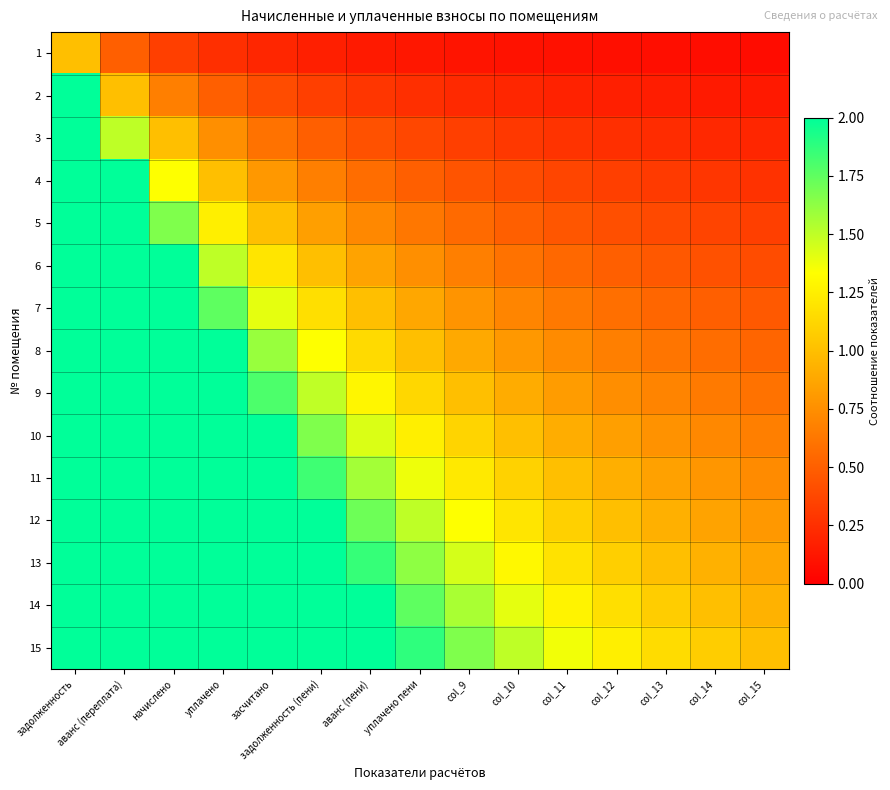

Reading right to left, transcribe all the data shown in this chart.

1: col_15=0.1	col_14=0.1	col_13=0.1	col_12=0.1	col_11=0.1	col_10=0.1	col_9=0.1	уплачено пени=0.1	аванс (пени)=0.1	задолженность (пени)=0.2	засчитано=0.2	уплачено=0.2	начислено=0.3	аванс (переплата)=0.5	задолженность=1.0
2: col_15=0.1	col_14=0.1	col_13=0.2	col_12=0.2	col_11=0.2	col_10=0.2	col_9=0.2	уплачено пени=0.2	аванс (пени)=0.3	задолженность (пени)=0.3	засчитано=0.4	уплачено=0.5	начислено=0.7	аванс (переплата)=1.0	задолженность=2.0
3: col_15=0.2	col_14=0.2	col_13=0.2	col_12=0.2	col_11=0.3	col_10=0.3	col_9=0.3	уплачено пени=0.4	аванс (пени)=0.4	задолженность (пени)=0.5	засчитано=0.6	уплачено=0.8	начислено=1.0	аванс (переплата)=1.5	задолженность=3.0
4: col_15=0.3	col_14=0.3	col_13=0.3	col_12=0.3	col_11=0.4	col_10=0.4	col_9=0.4	уплачено пени=0.5	аванс (пени)=0.6	задолженность (пени)=0.7	засчитано=0.8	уплачено=1.0	начислено=1.3	аванс (переплата)=2.0	задолженность=4.0
5: col_15=0.3	col_14=0.4	col_13=0.4	col_12=0.4	col_11=0.5	col_10=0.5	col_9=0.6	уплачено пени=0.6	аванс (пени)=0.7	задолженность (пени)=0.8	засчитано=1.0	уплачено=1.2	начислено=1.7	аванс (переплата)=2.5	задолженность=5.0
6: col_15=0.4	col_14=0.4	col_13=0.5	col_12=0.5	col_11=0.5	col_10=0.6	col_9=0.7	уплачено пени=0.8	аванс (пени)=0.9	задолженность (пени)=1.0	засчитано=1.2	уплачено=1.5	начислено=2.0	аванс (переплата)=3.0	задолженность=6.0
7: col_15=0.5	col_14=0.5	col_13=0.5	col_12=0.6	col_11=0.6	col_10=0.7	col_9=0.8	уплачено пени=0.9	аванс (пени)=1.0	задолженность (пени)=1.2	засчитано=1.4	уплачено=1.8	начислено=2.3	аванс (переплата)=3.5	задолженность=7.0
8: col_15=0.5	col_14=0.6	col_13=0.6	col_12=0.7	col_11=0.7	col_10=0.8	col_9=0.9	уплачено пени=1.0	аванс (пени)=1.1	задолженность (пени)=1.3	засчитано=1.6	уплачено=2.0	начислено=2.7	аванс (переплата)=4.0	задолженность=8.0
9: col_15=0.6	col_14=0.6	col_13=0.7	col_12=0.7	col_11=0.8	col_10=0.9	col_9=1.0	уплачено пени=1.1	аванс (пени)=1.3	задолженность (пени)=1.5	засчитано=1.8	уплачено=2.2	начислено=3.0	аванс (переплата)=4.5	задолженность=9.0
10: col_15=0.7	col_14=0.7	col_13=0.8	col_12=0.8	col_11=0.9	col_10=1.0	col_9=1.1	уплачено пени=1.2	аванс (пени)=1.4	задолженность (пени)=1.7	засчитано=2.0	уплачено=2.5	начислено=3.3	аванс (переплата)=5.0	задолженность=10.0
11: col_15=0.7	col_14=0.8	col_13=0.8	col_12=0.9	col_11=1.0	col_10=1.1	col_9=1.2	уплачено пени=1.4	аванс (пени)=1.6	задолженность (пени)=1.8	засчитано=2.2	уплачено=2.8	начислено=3.7	аванс (переплата)=5.5	задолженность=11.0
12: col_15=0.8	col_14=0.9	col_13=0.9	col_12=1.0	col_11=1.1	col_10=1.2	col_9=1.3	уплачено пени=1.5	аванс (пени)=1.7	задолженность (пени)=2.0	засчитано=2.4	уплачено=3.0	начислено=4.0	аванс (переплата)=6.0	задолженность=12.0
13: col_15=0.9	col_14=0.9	col_13=1.0	col_12=1.1	col_11=1.2	col_10=1.3	col_9=1.4	уплачено пени=1.6	аванс (пени)=1.9	задолженность (пени)=2.2	засчитано=2.6	уплачено=3.2	начислено=4.3	аванс (переплата)=6.5	задолженность=13.0
14: col_15=0.9	col_14=1.0	col_13=1.1	col_12=1.2	col_11=1.3	col_10=1.4	col_9=1.6	уплачено пени=1.8	аванс (пени)=2.0	задолженность (пени)=2.3	засчитано=2.8	уплачено=3.5	начислено=4.7	аванс (переплата)=7.0	задолженность=14.0
15: col_15=1.0	col_14=1.1	col_13=1.2	col_12=1.2	col_11=1.4	col_10=1.5	col_9=1.7	уплачено пени=1.9	аванс (пени)=2.1	задолженность (пени)=2.5	засчитано=3.0	уплачено=3.8	начислено=5.0	аванс (переплата)=7.5	задолженность=15.0